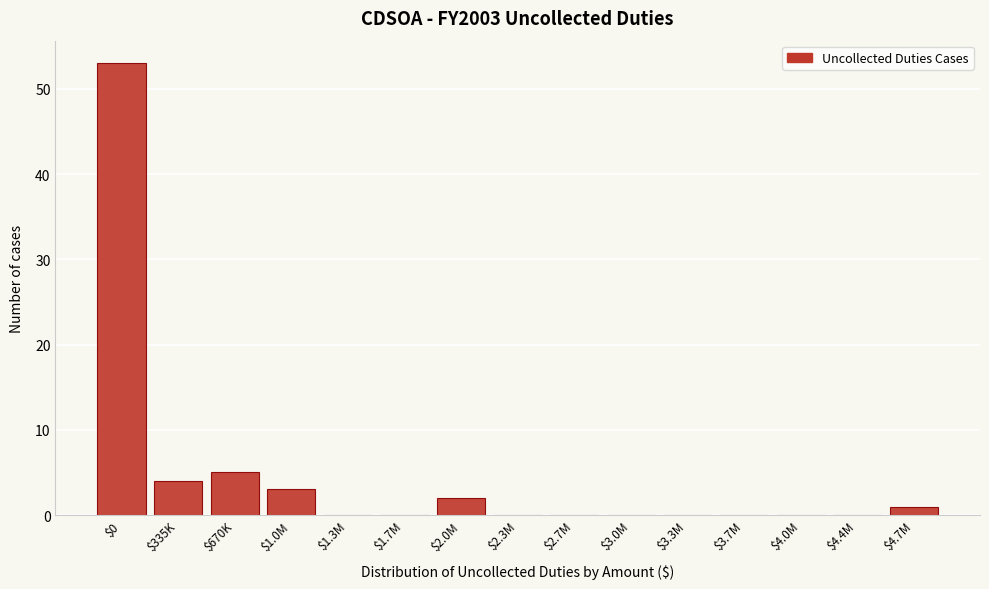

The chart shows a value of 1 at $4.7M. True or false?

True